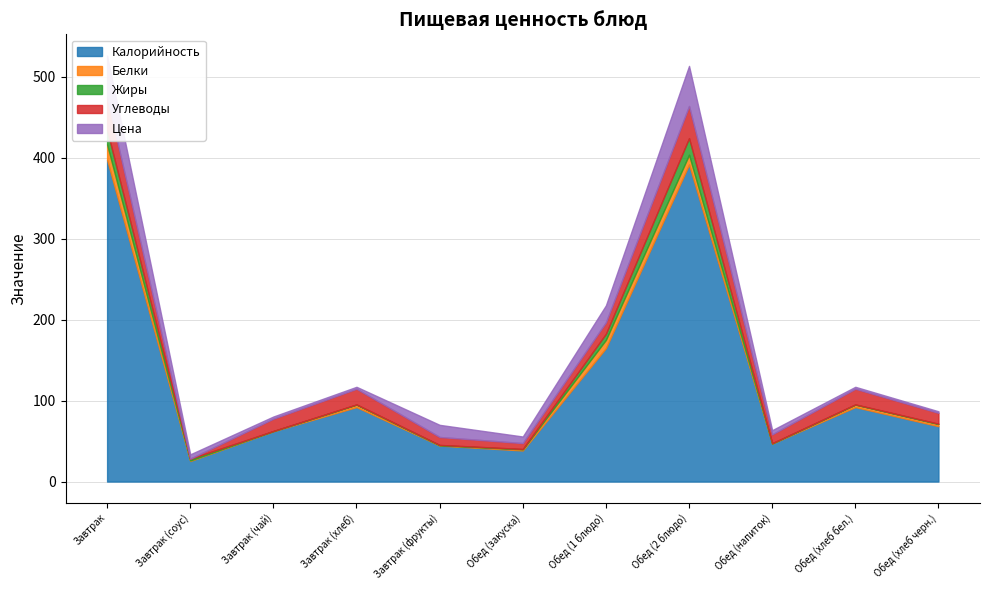

The Жиры series shows 20.5 at Обед (2 блюдо). True or false?

True